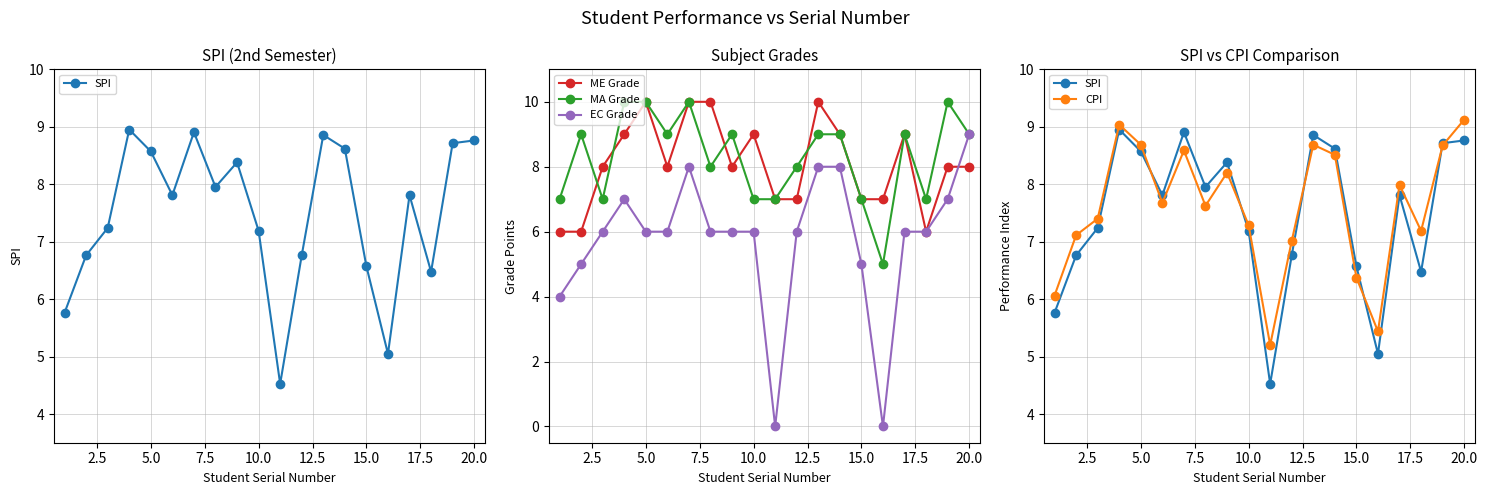

What is the highest value of the EC Grade series?

9